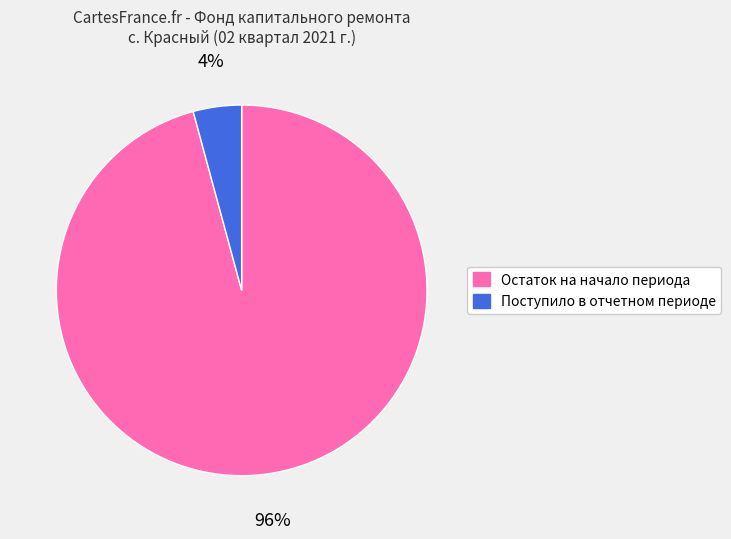

Does any single category account for the majority?

Yes